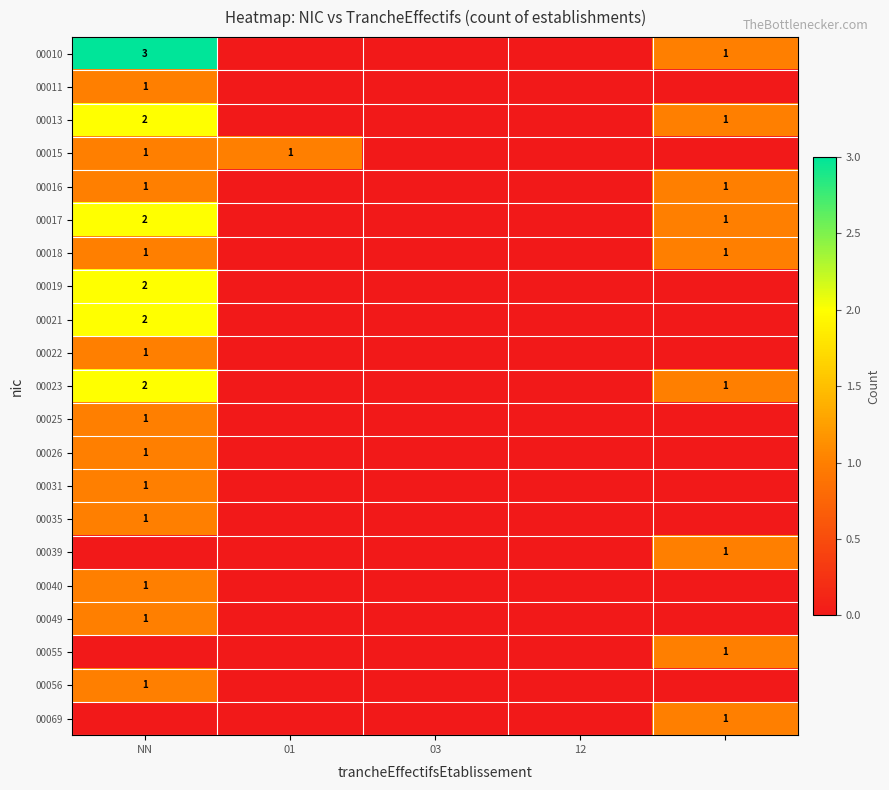

True or false: 00035 has a value of 1 at NN.

True